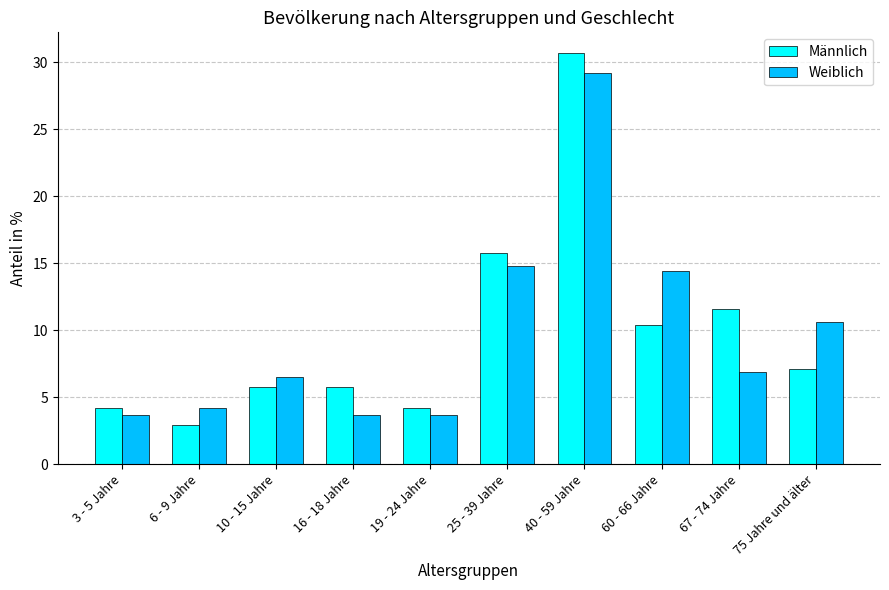

What is the difference between the maximum and minimum values in the Männlich series?

27.8